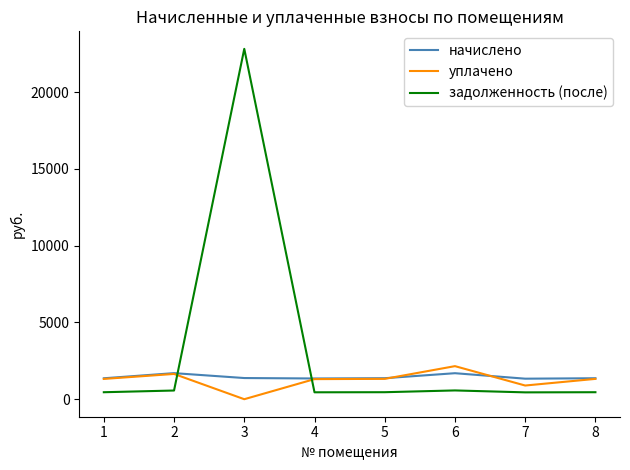

What is the difference between the maximum and second lowest values in the начислено series?

347.9